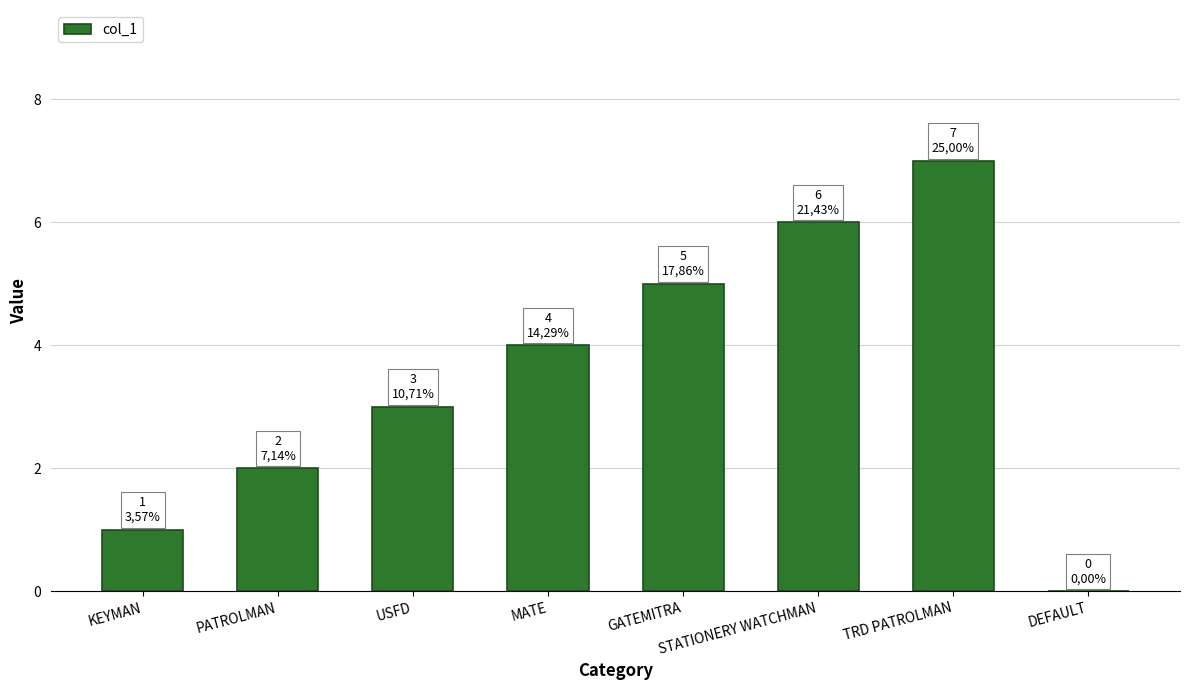

What is the maximum value shown in the chart?

7